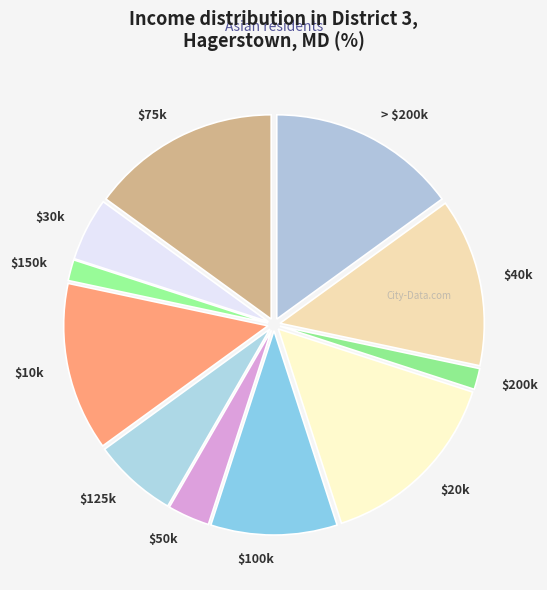

Does any single category account for the majority?

No